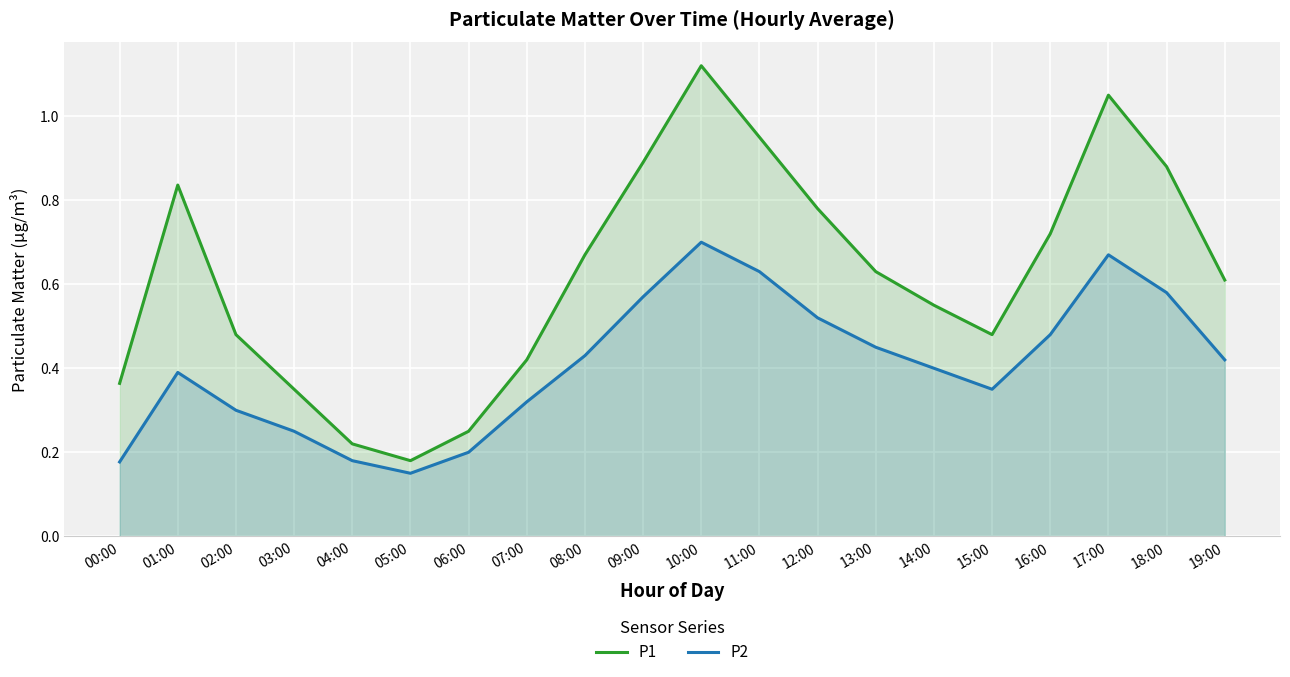

What is the difference between the maximum and second lowest values in the P2 series?

0.5